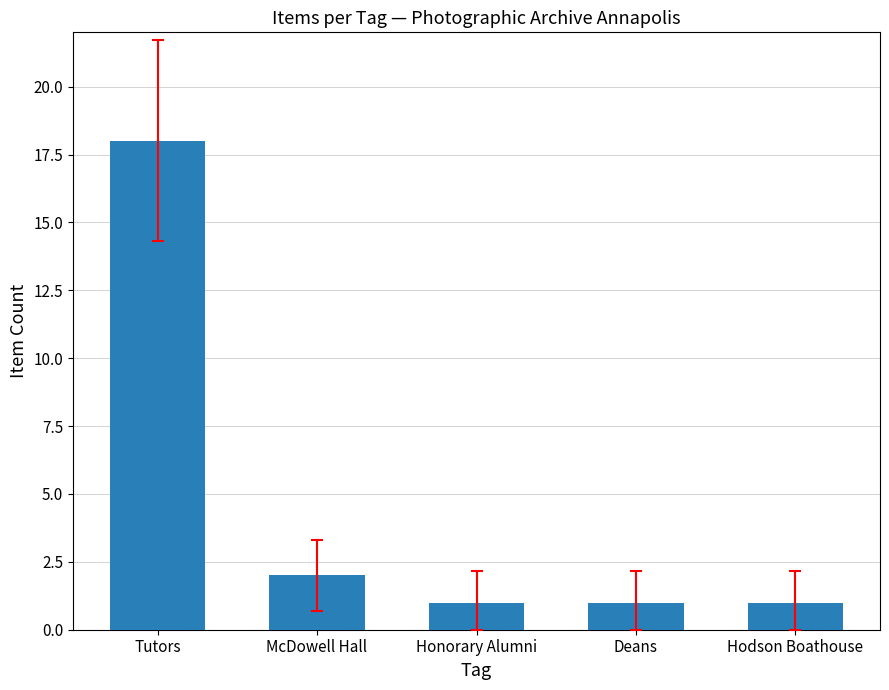

Reading right to left, list all the values displayed in this chart.

1	1	1	2	18